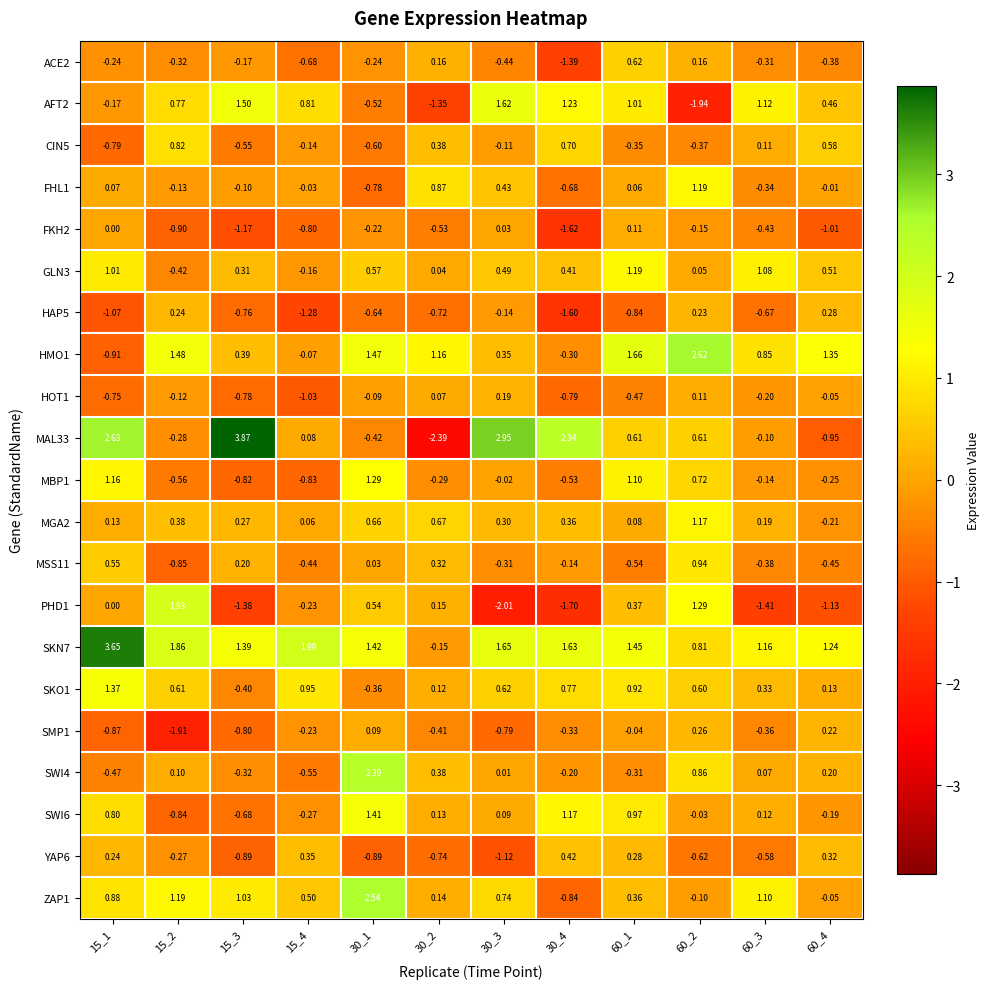

How many values in PHD1 are below zero?

6